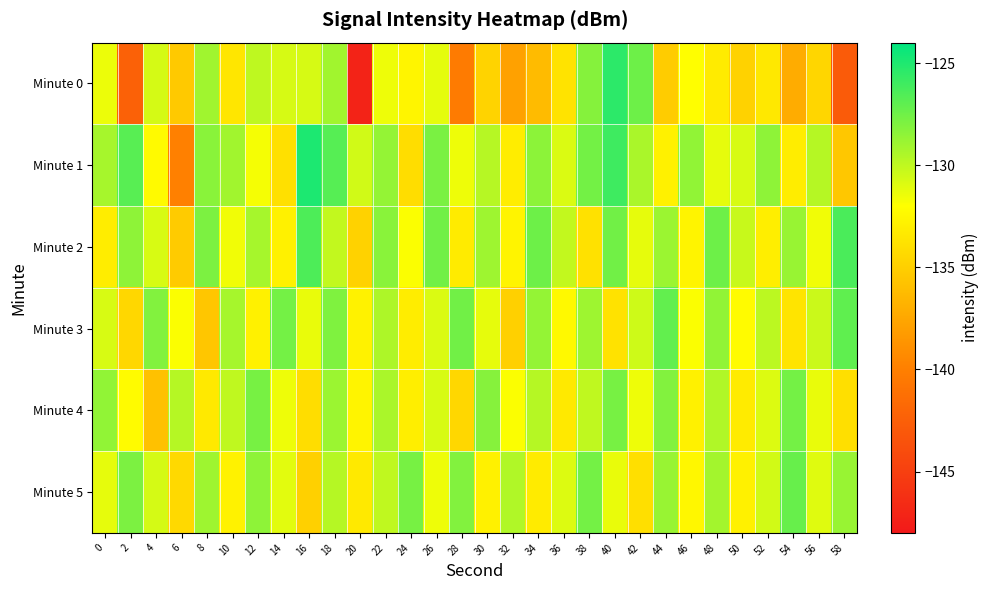

Between 34 and 20, which is larger?

34